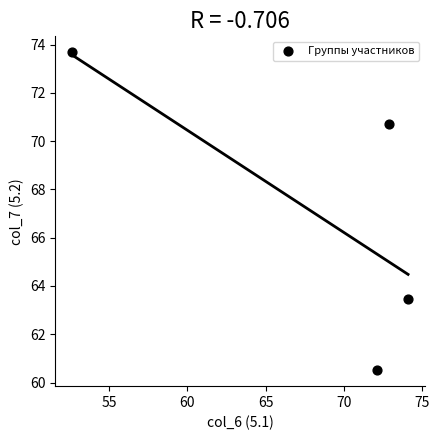

What is the range of Y values (max minus min)?

13.2